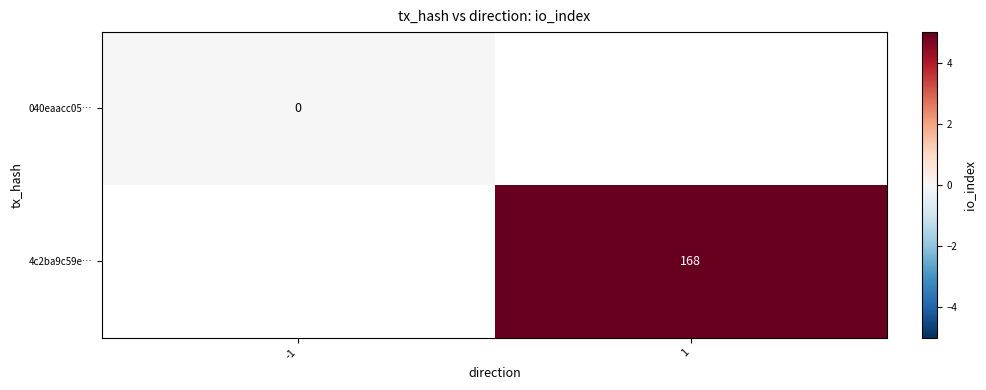

What is the greatest value displayed?

168.0